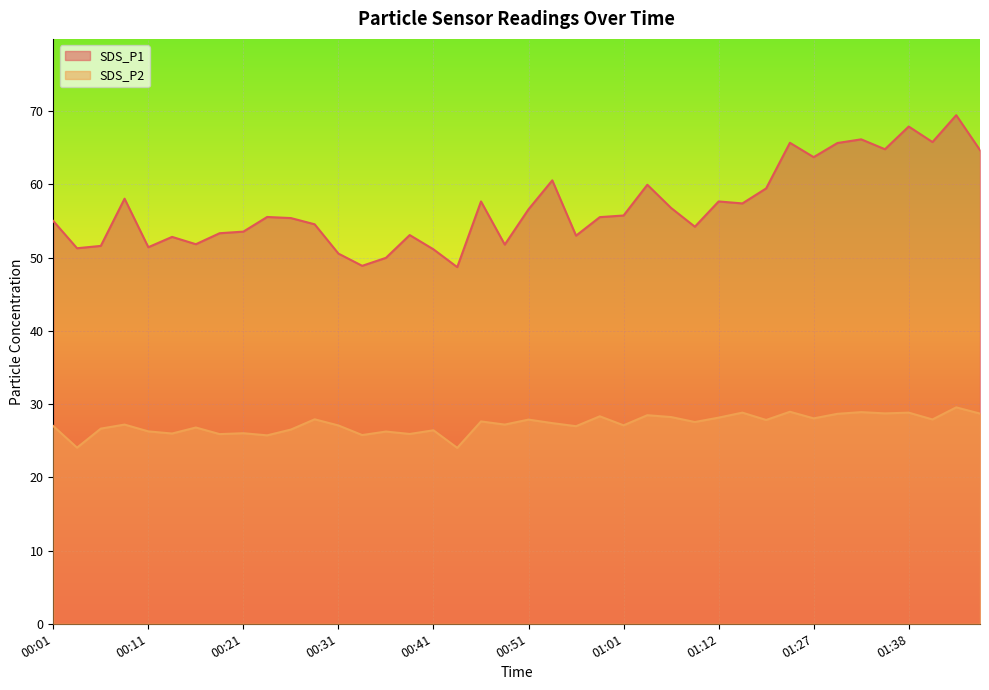

Between 01:38 and 00:54, which is larger?

01:38